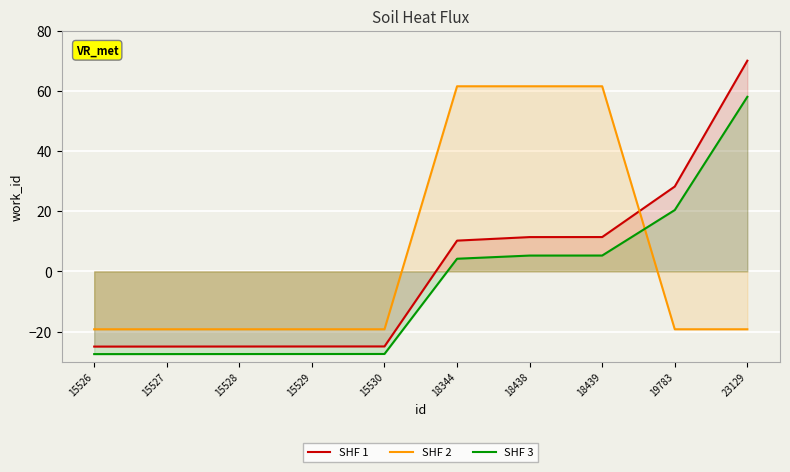

What is the minimum value shown in the chart?

-27.5